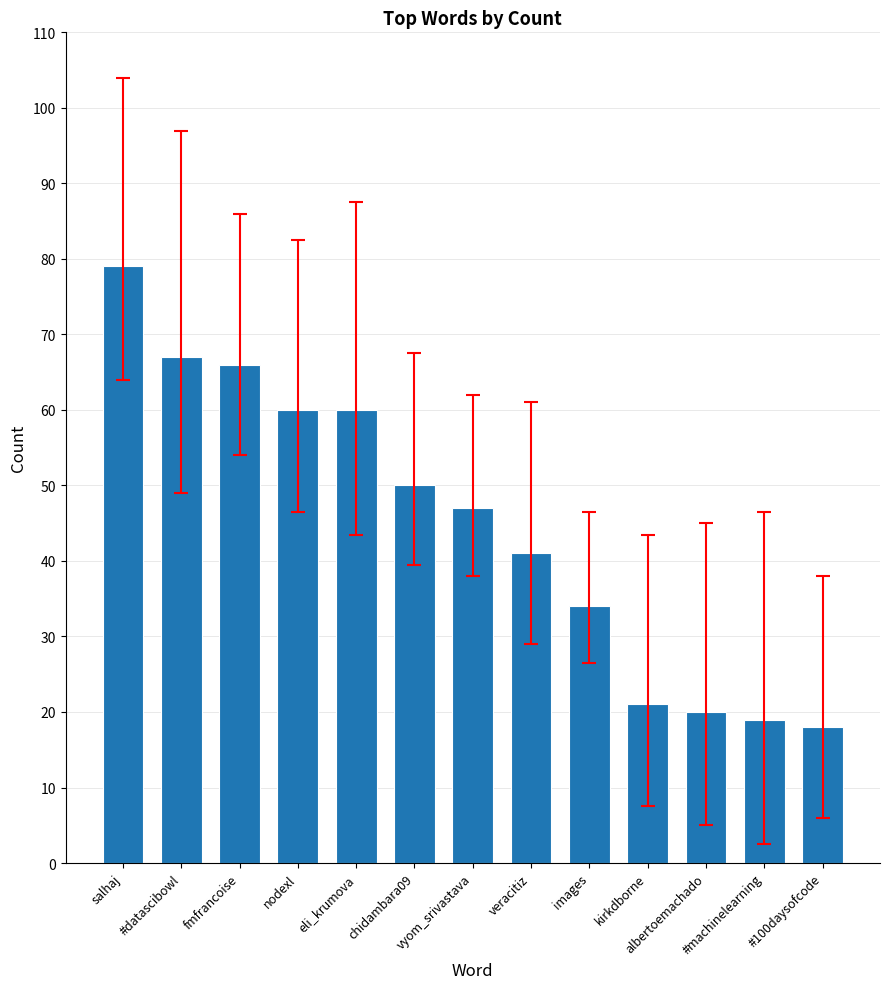

At which label is the value closest to 48?

vyom_srivastava